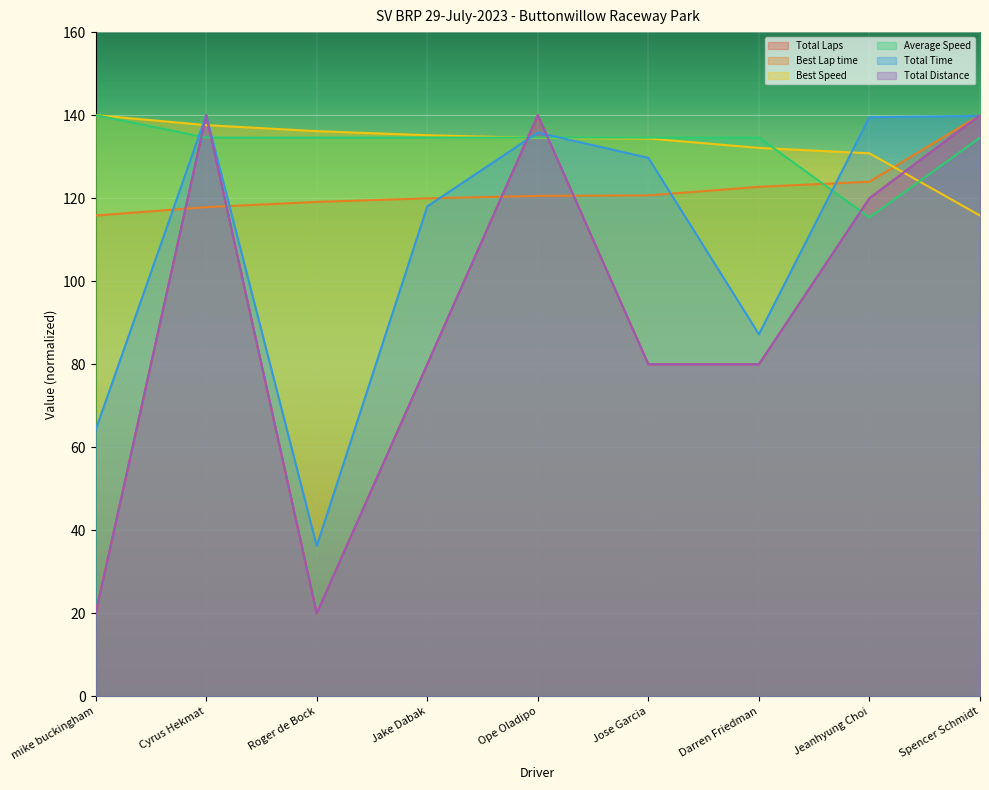

Which series changed the most between Roger de Bock and Jake Dabak?

Total Time